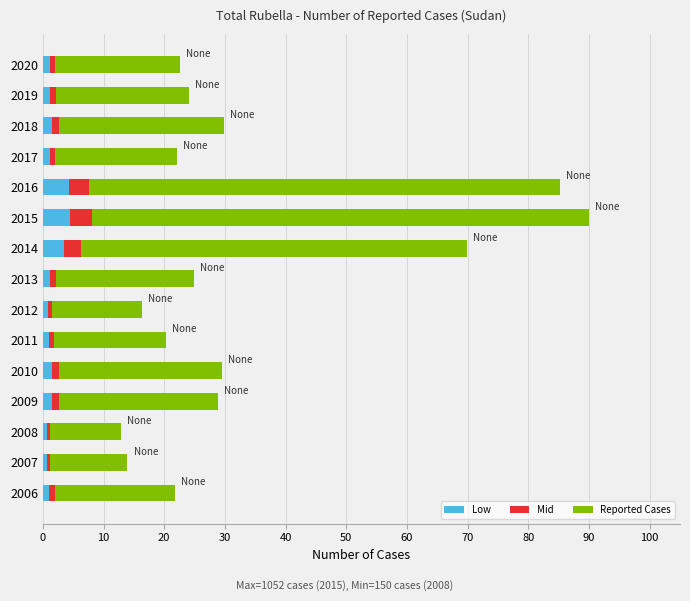

True or false: Low has a value of 1.4 at 2009.

True